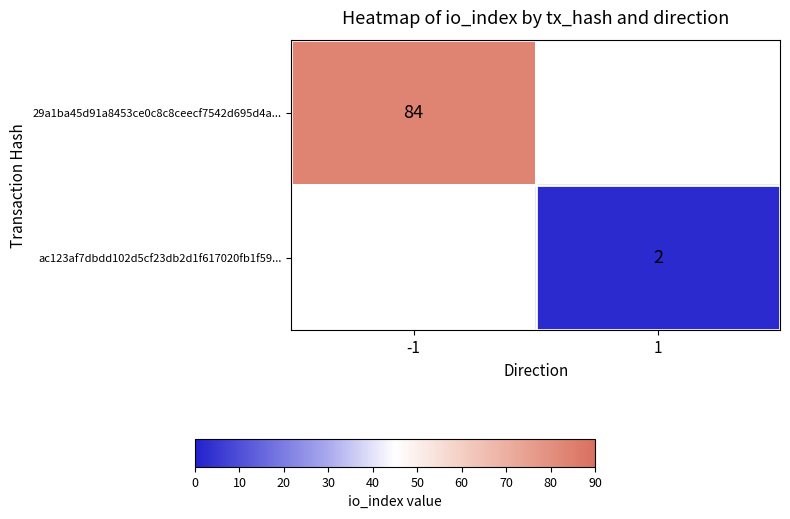

What is the total value across all series at 1?

2